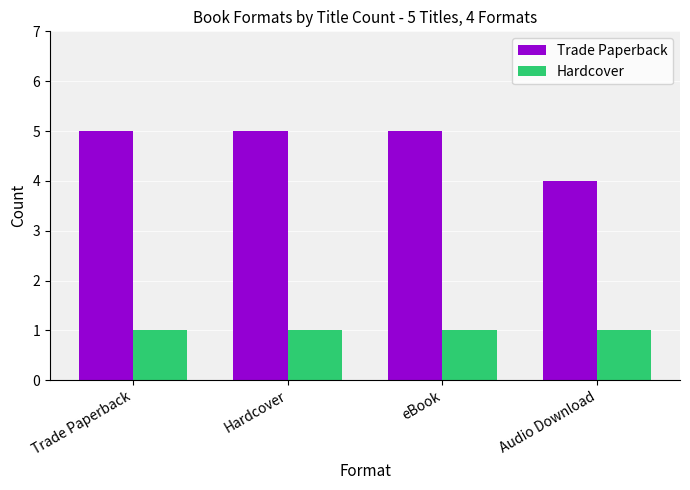

What is the label of the 2nd bar from the left?

Hardcover